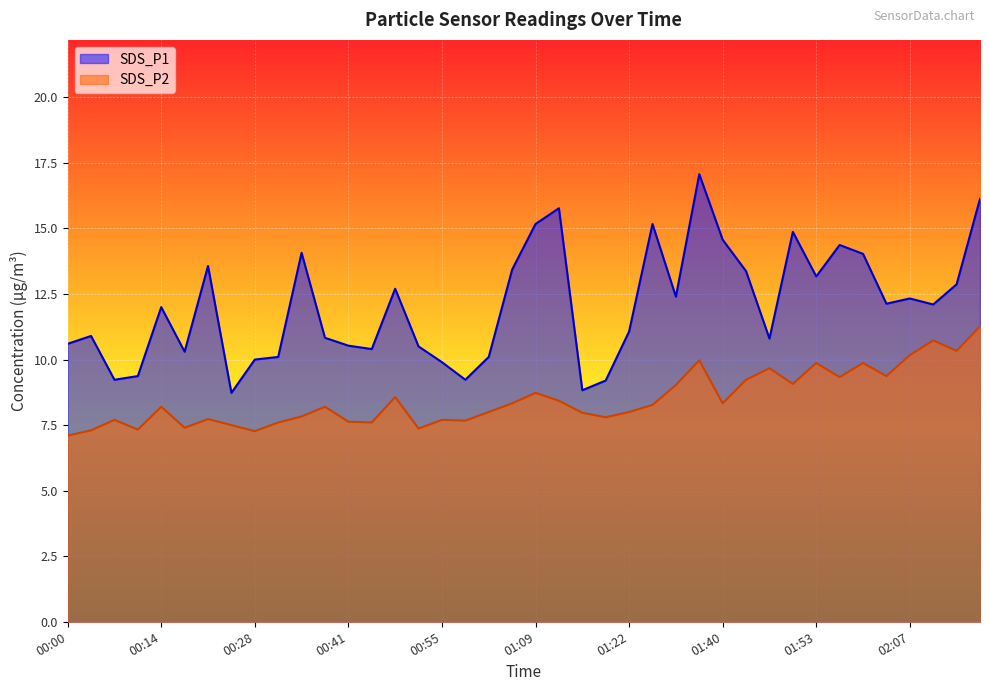

True or false: SDS_P2 and SDS_P1 cross at least once.

False